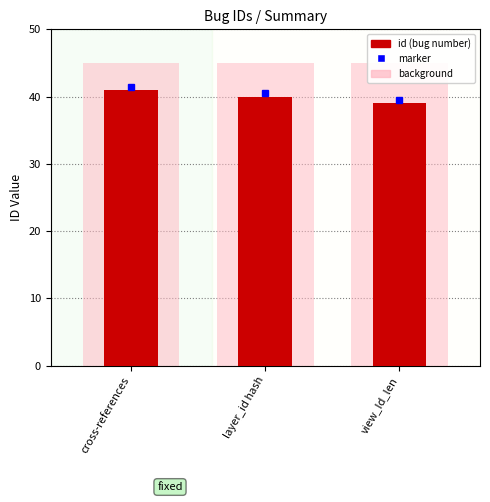

What position from the right is layer_id hash?

2